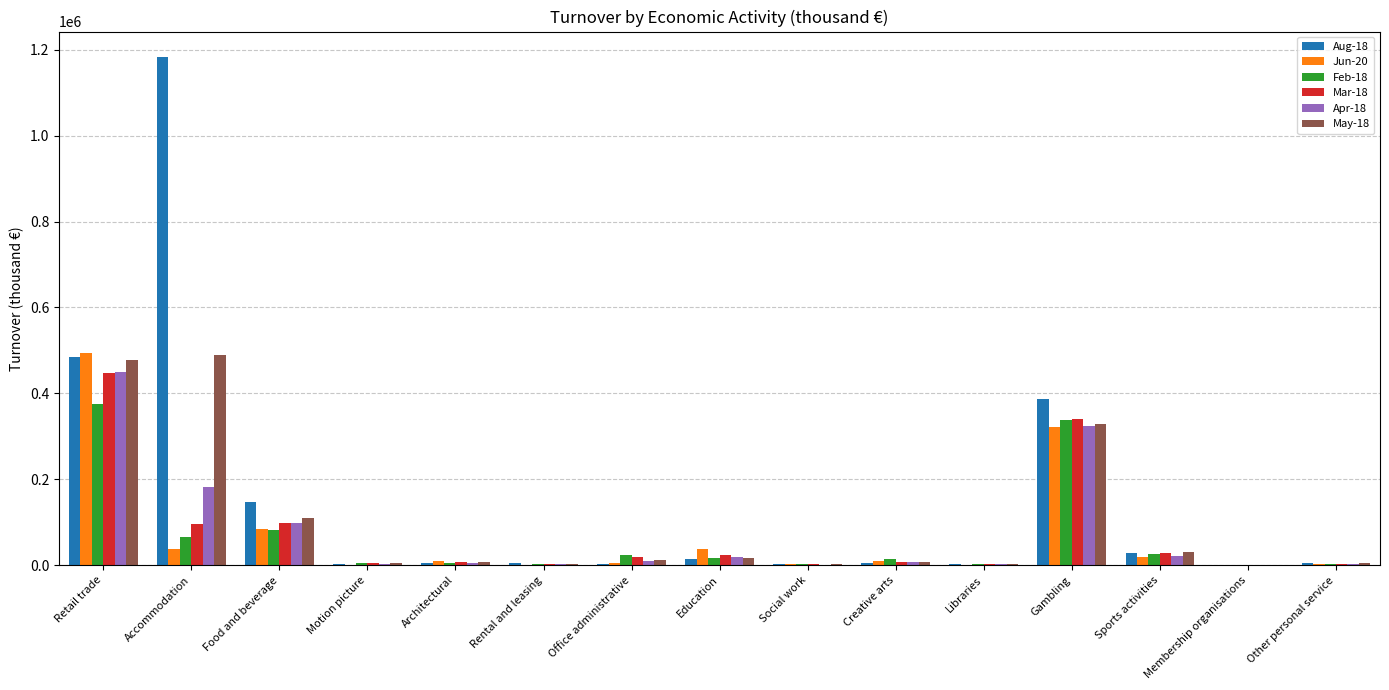

At which category does the chart reach its peak across all series?

Accommodation